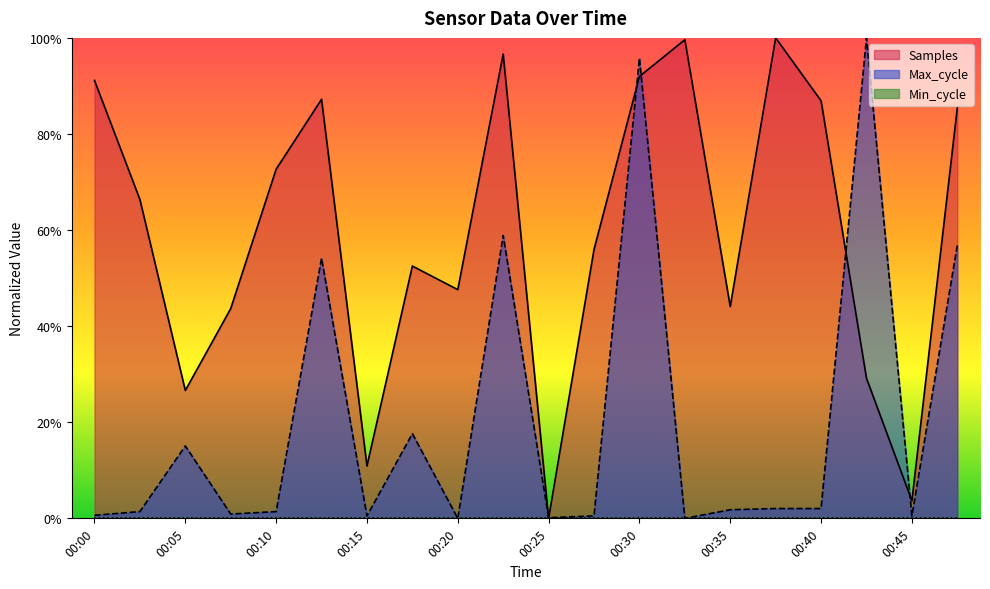

Does the chart have visible grid lines?

No